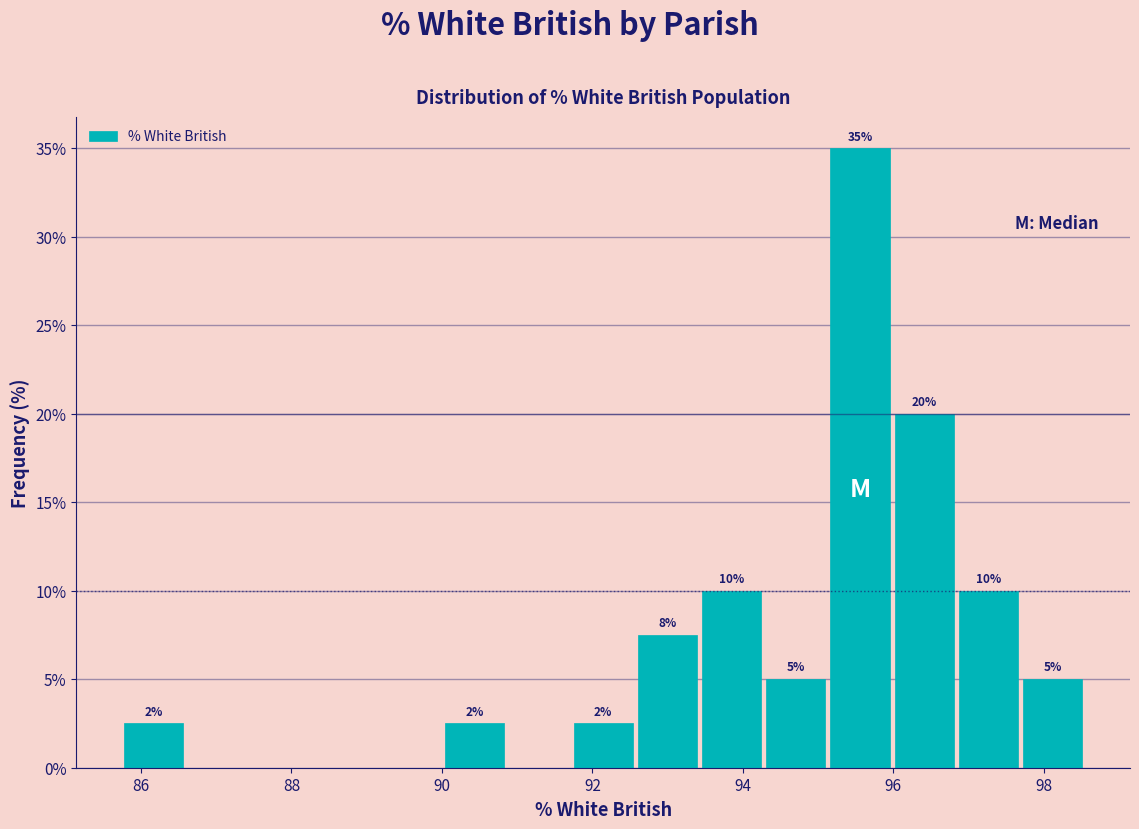

Which range on the x-axis has the tallest bar?

95.2 to 96.0